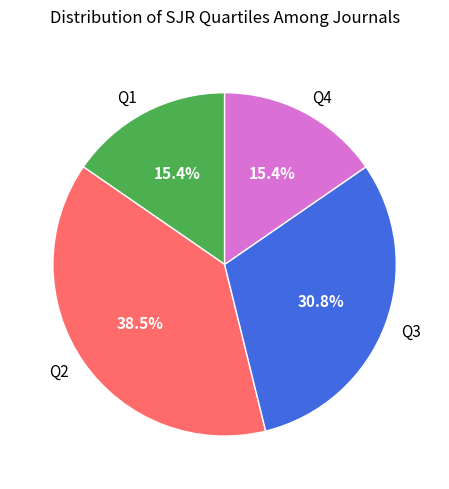

How many slices are in this pie chart?

4